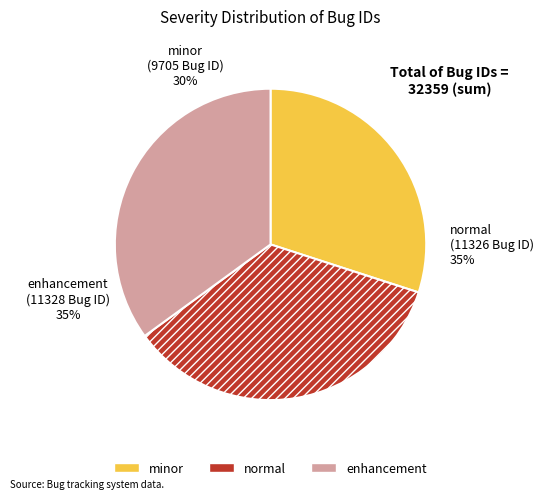

Count the number of slices in the pie.

3